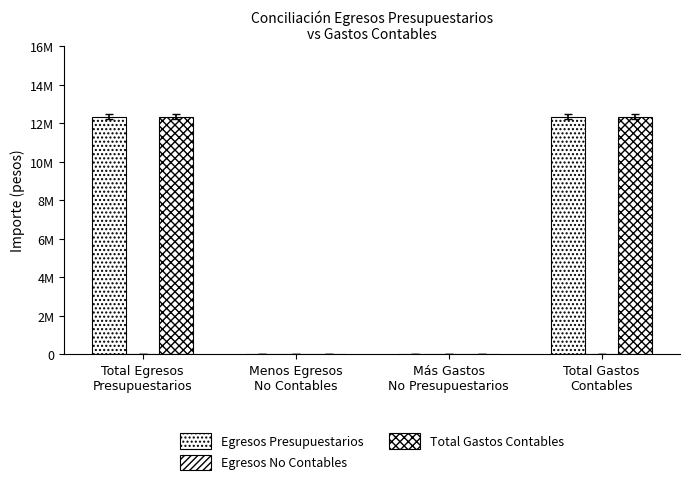

Are the bars grouped side by side (vs. stacked)?

Yes